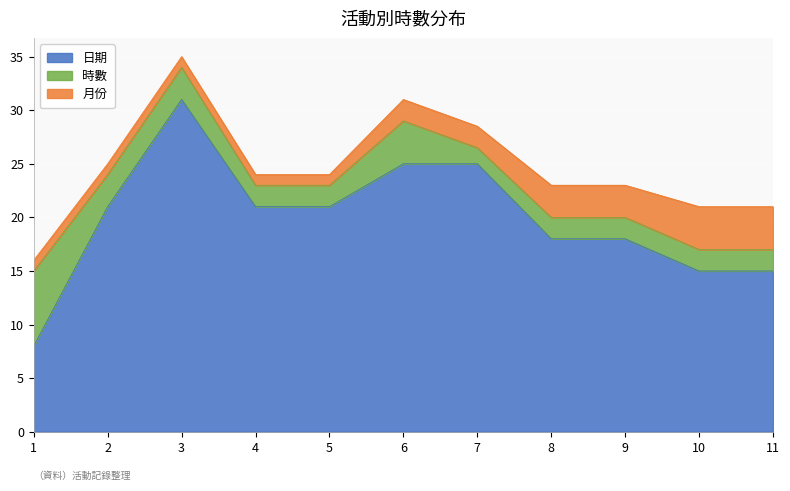

At which category does the chart reach its minimum across all series?

1